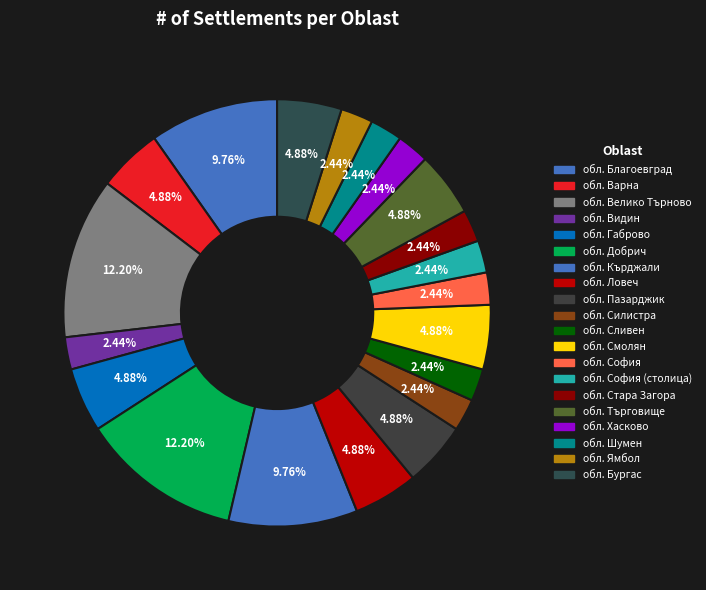

Does any single category account for the majority?

No